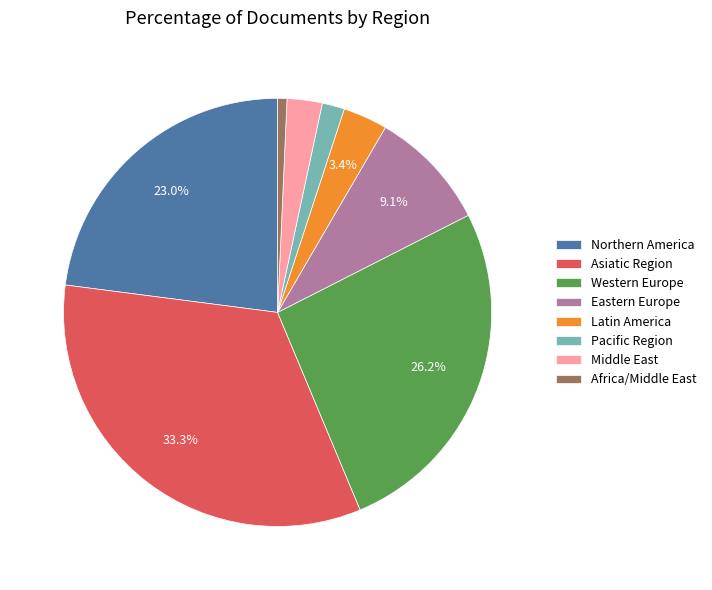

Do Latin America and Northern America together represent more than half of the pie?

No